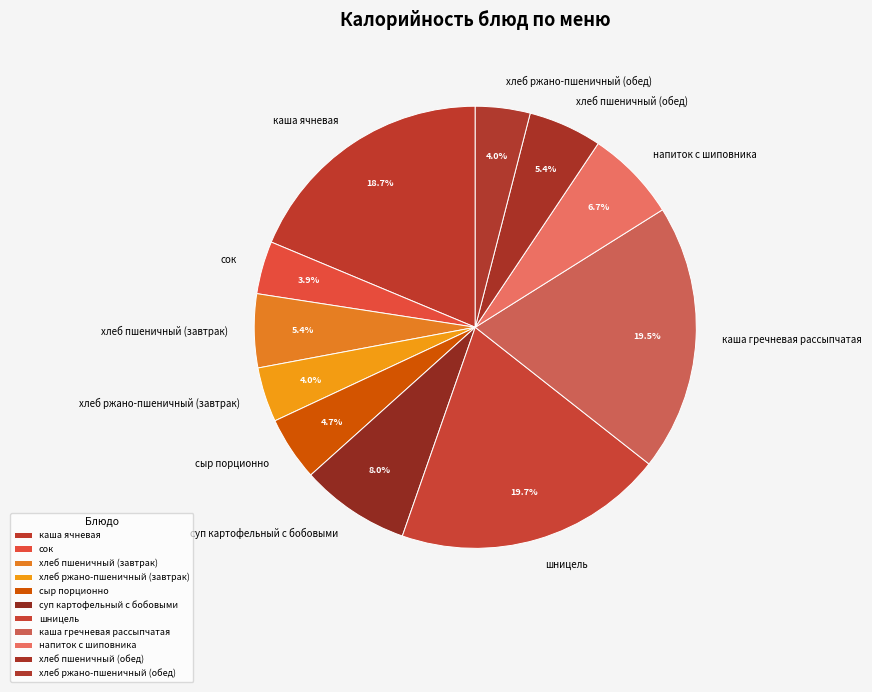

Between каша гречневая рассыпчатая and хлеб ржано-пшеничный (завтрак), which is larger?

каша гречневая рассыпчатая